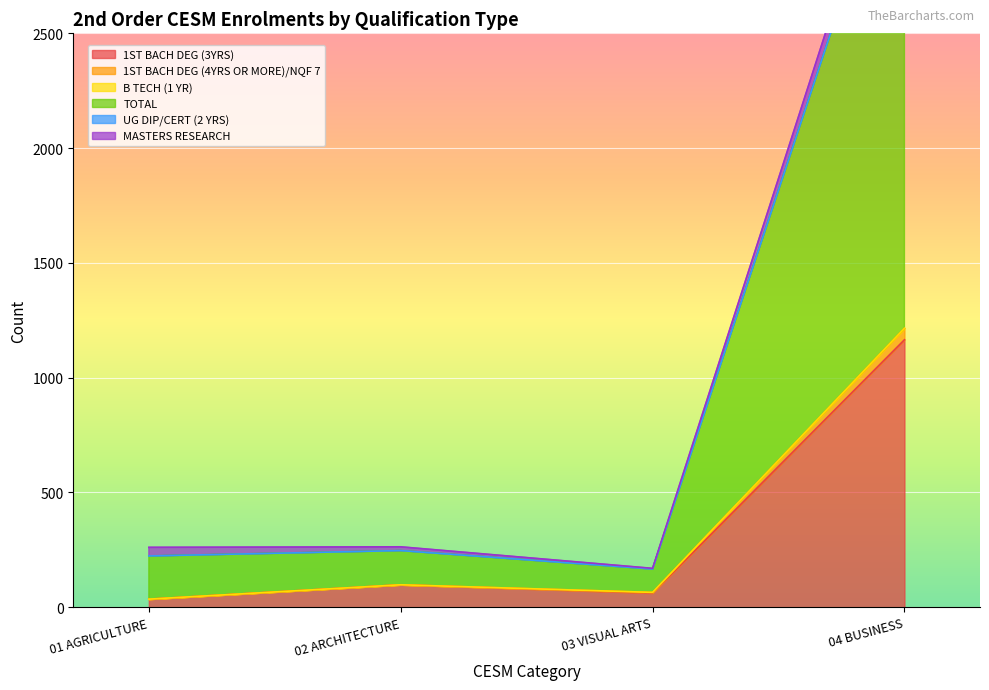

At which category does 1ST BACH DEG (3YRS) reach its first local valley?

03 VISUAL ARTS